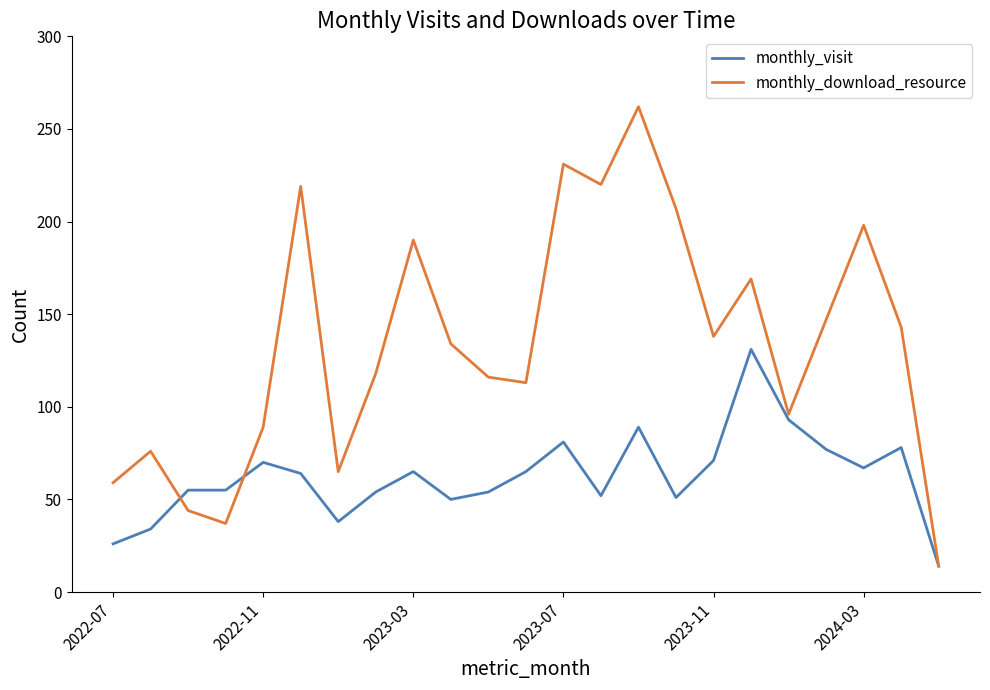

Which series has the largest total across all categories?

monthly_download_resource